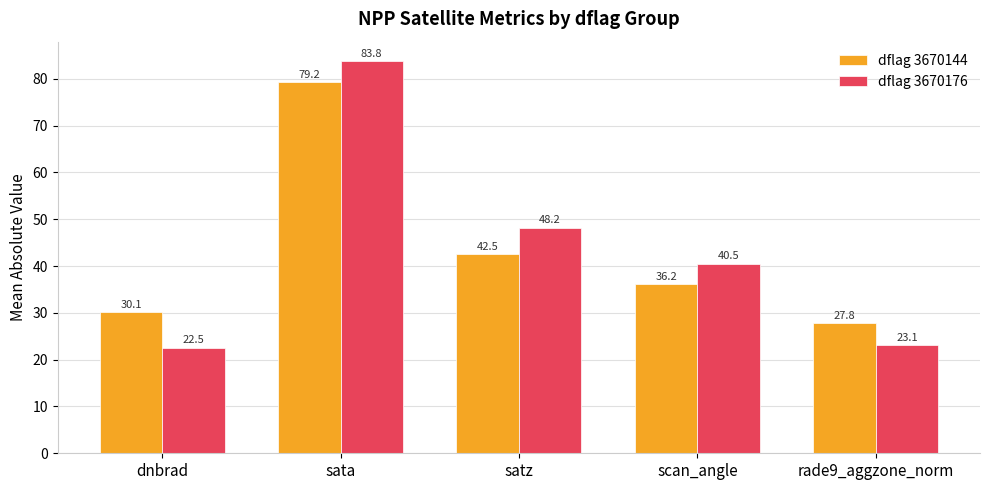

Which series changed the most between dnbrad and sata?

dflag 3670176